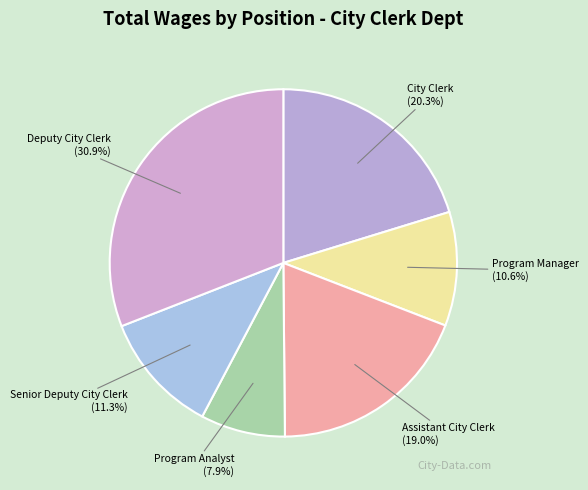

To the nearest percent, what is the average slice percentage?

17%